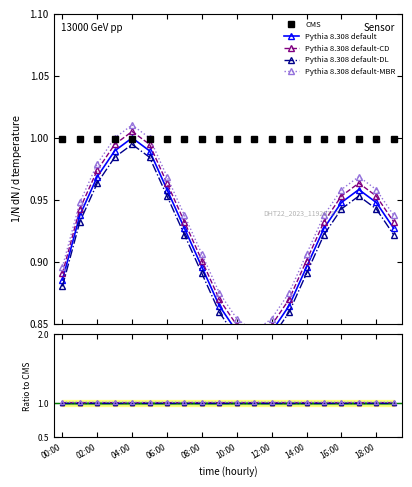

What is the sum of the temperature_MBR values at 12:00 and 06:00?

1.8